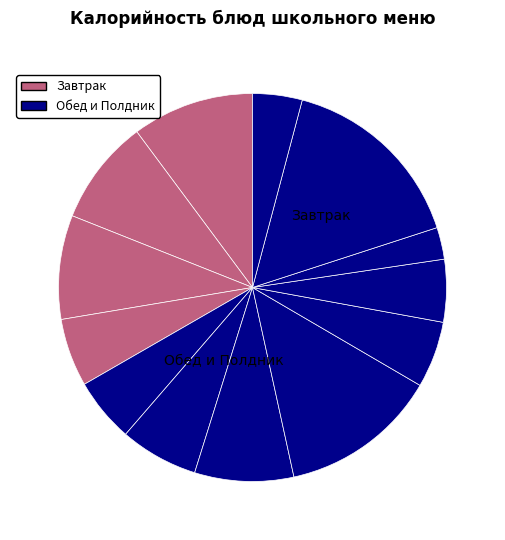

Count the number of slices in the pie.

13